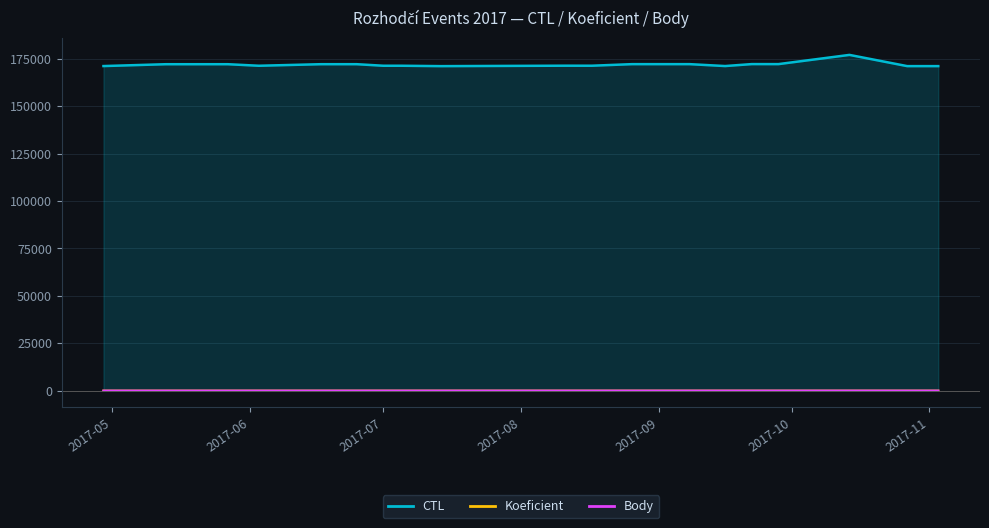

What are all the series names shown in the legend?

CTL, Koeficient, Body